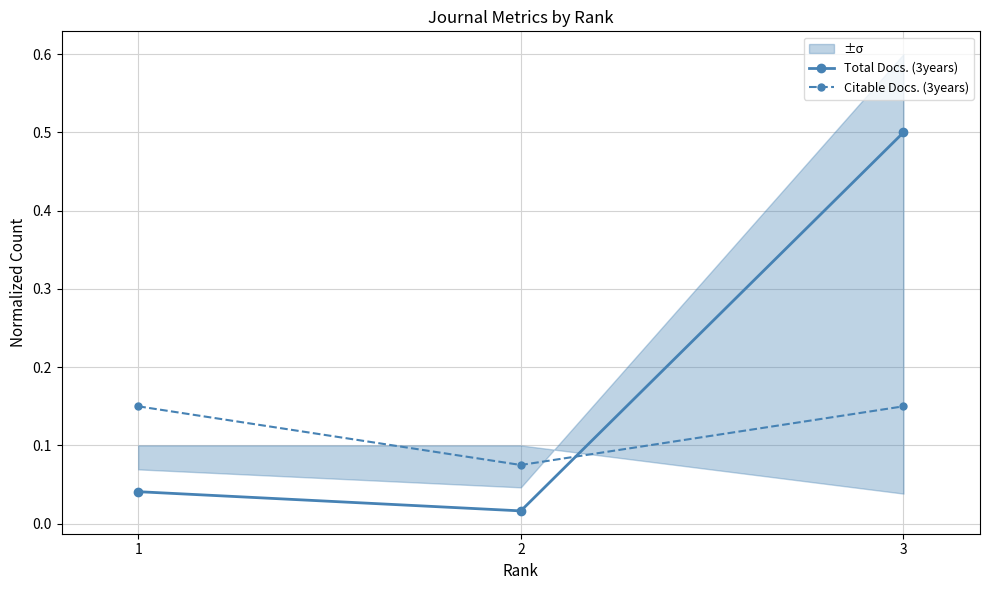

At how many categories does at least one series exceed 0?

3